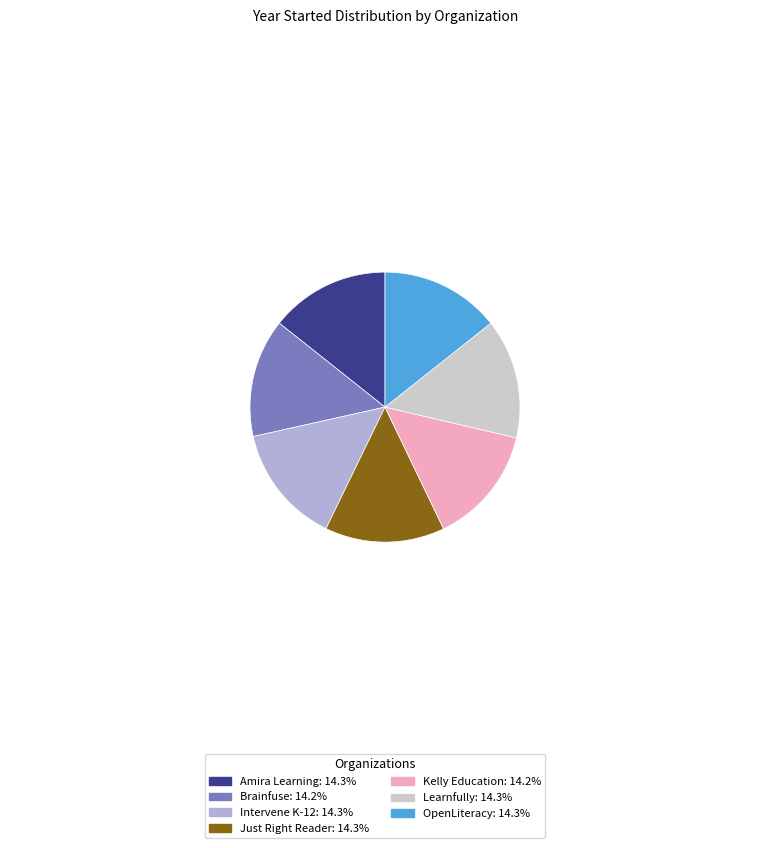

Is it true that Intervene K-12 is 25% of the pie?

False